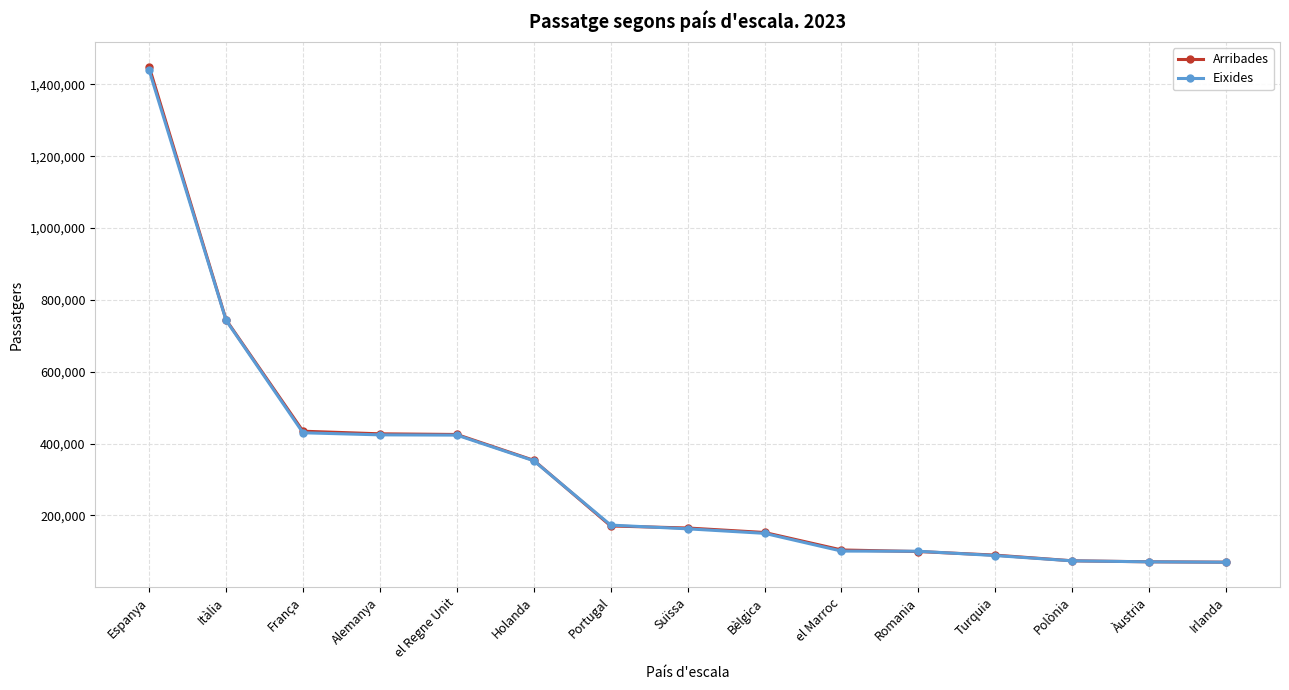

Is the value of Arribades at França greater than the value of Eixides at Espanya?

No